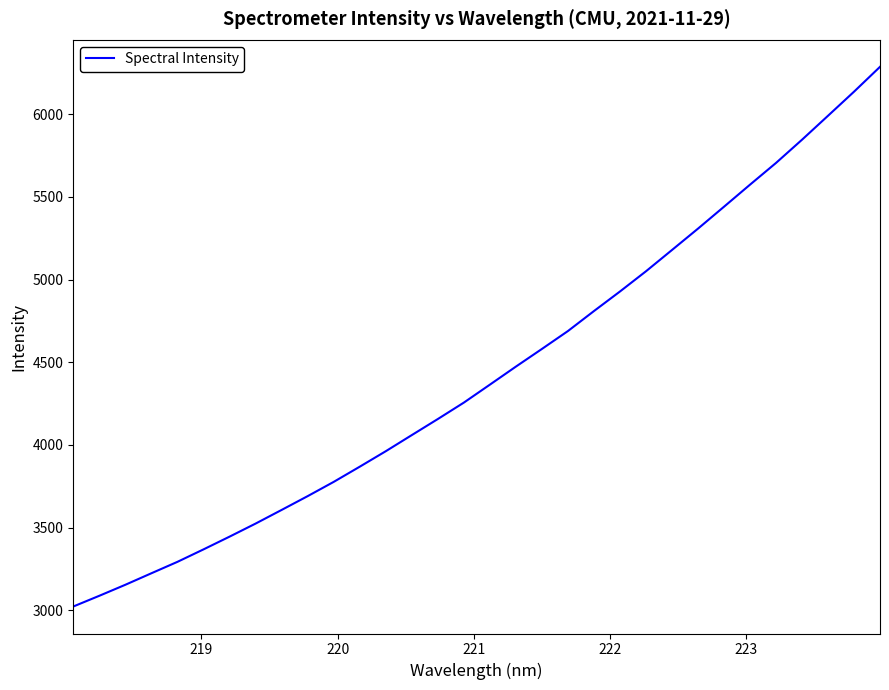

Count the number of data series in this chart.

1